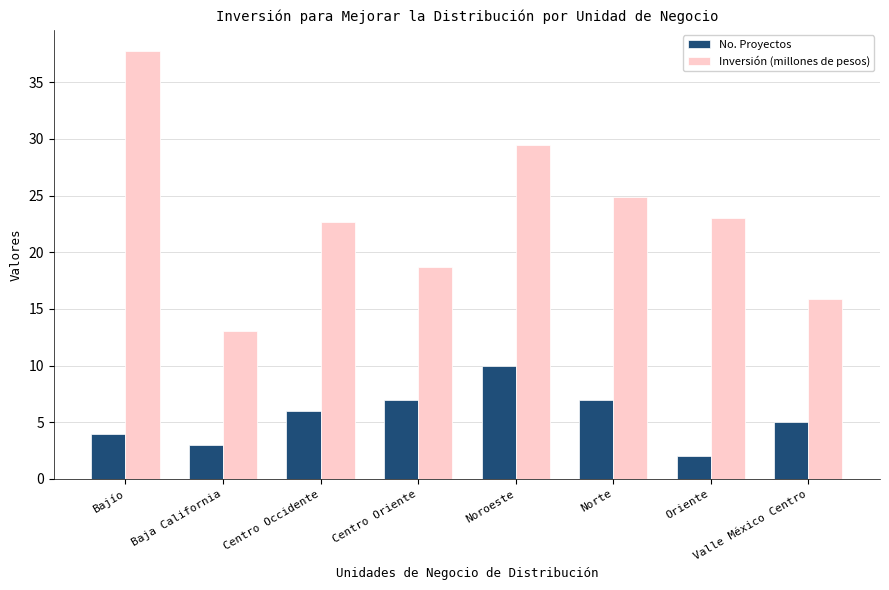

How many bars are there in each group?

2